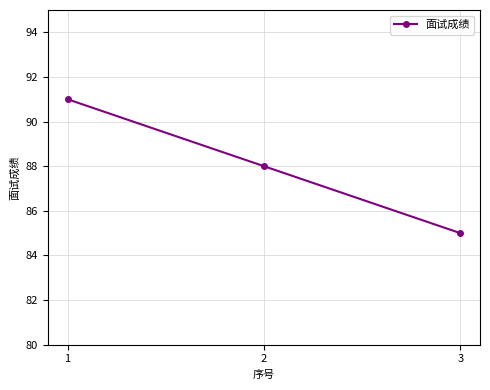

What value does the data have at 3?

85